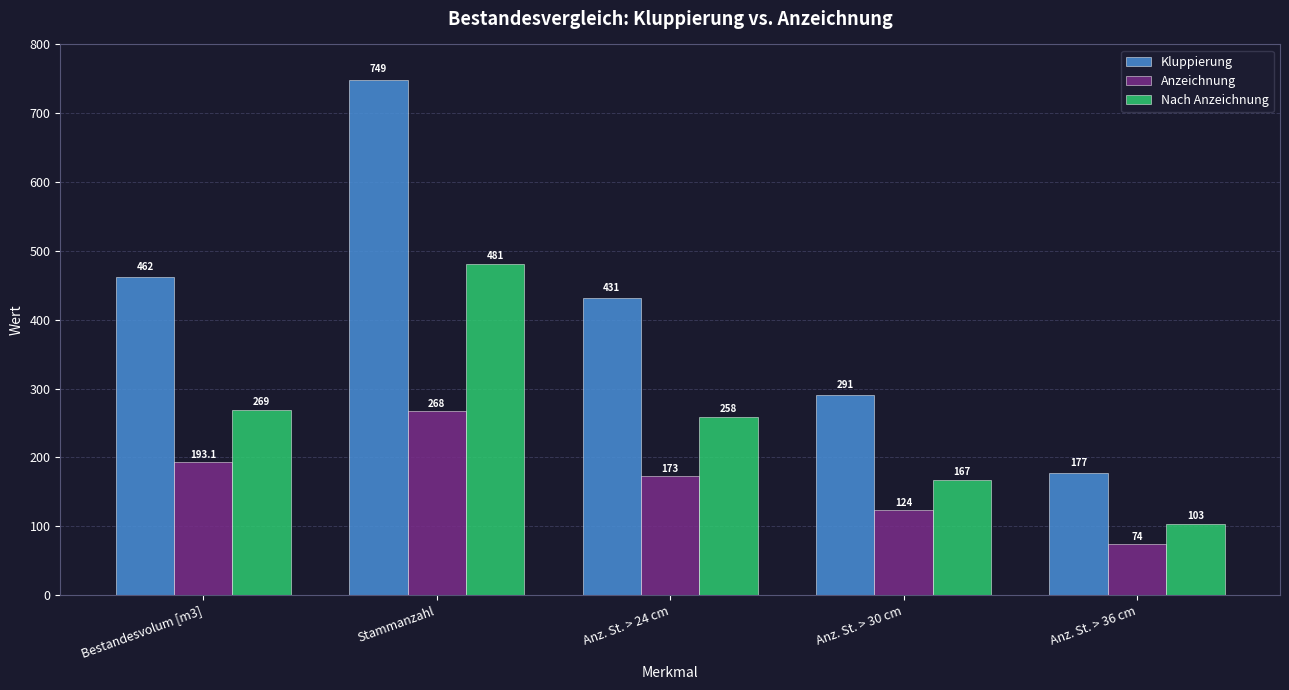

Which series changed the most between Anz. St. > 24 cm and Anz. St. > 30 cm?

Kluppierung